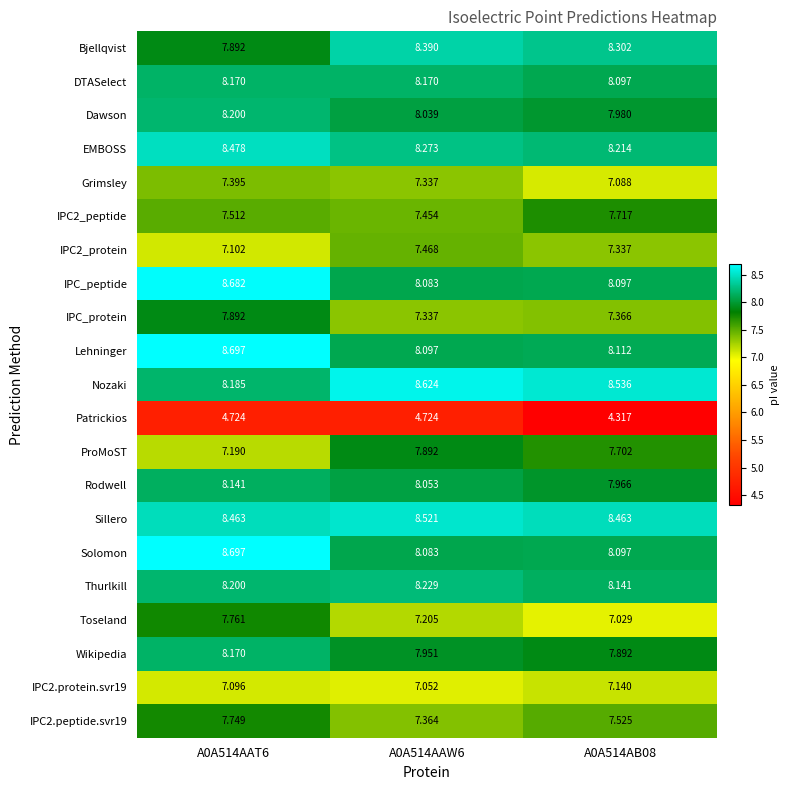

Which series changed the most between A0A514AAT6 and A0A514AAW6?

ProMoST